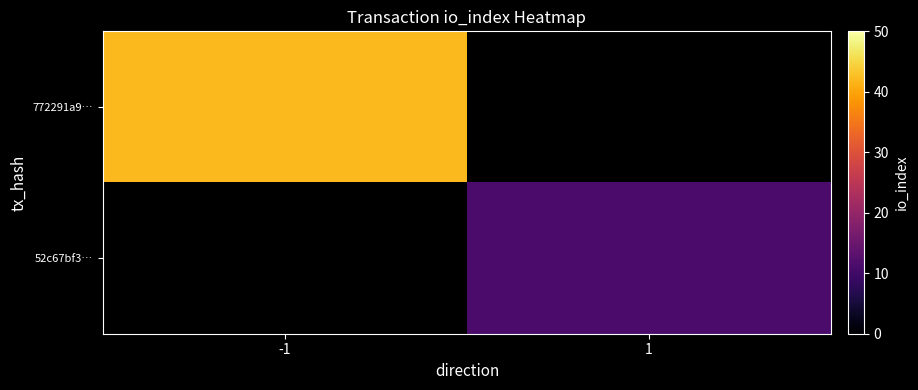

Which category has the lowest value in the 772291a9… series?

-1